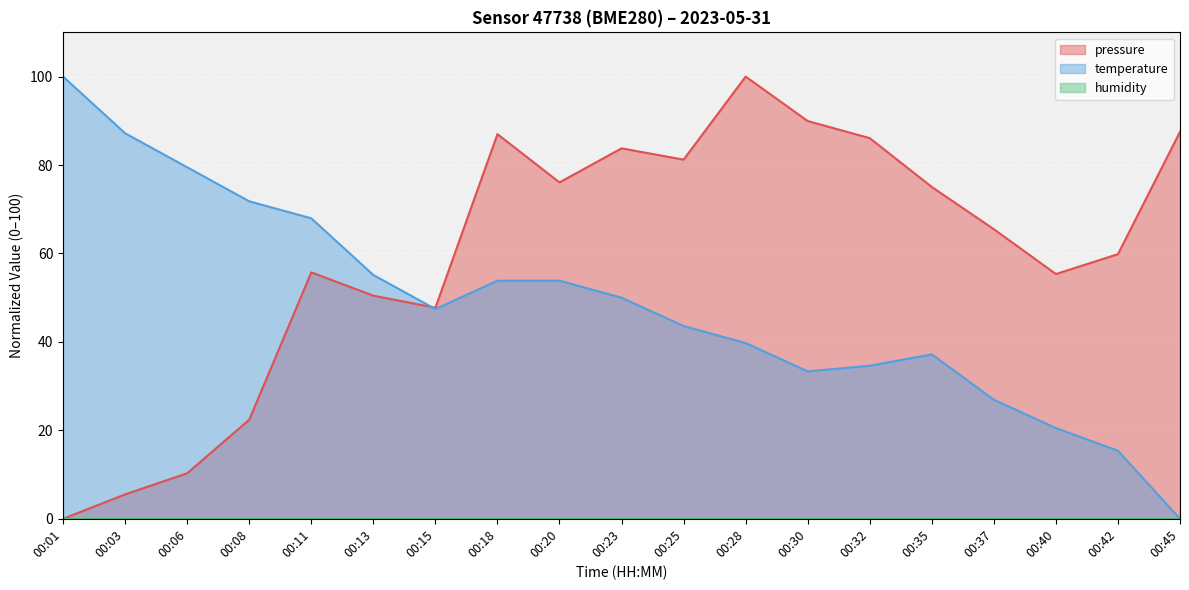

Between which two adjacent categories do temperature and pressure first intersect?

00:13 and 00:15